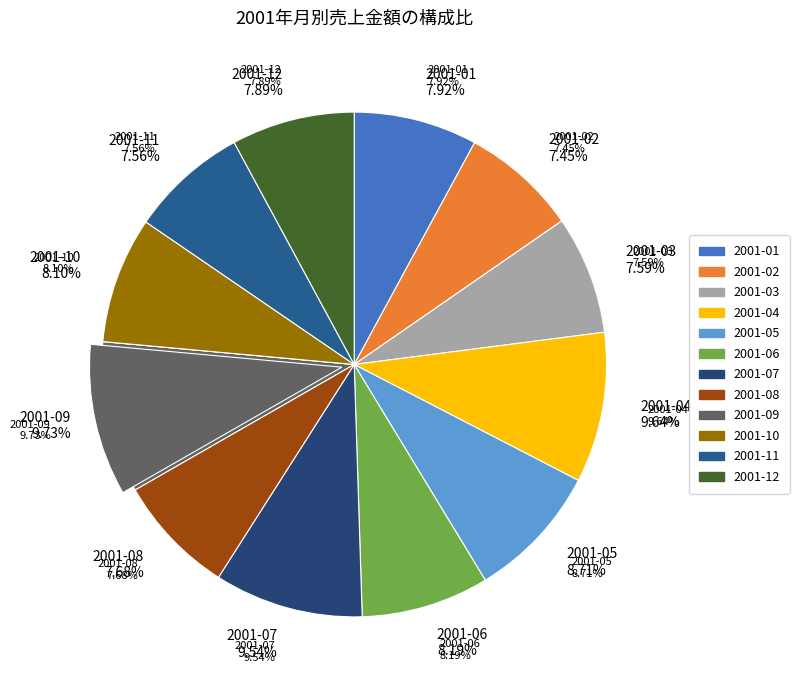

To the nearest percent, what percentage of the pie is 2001-08?

8%